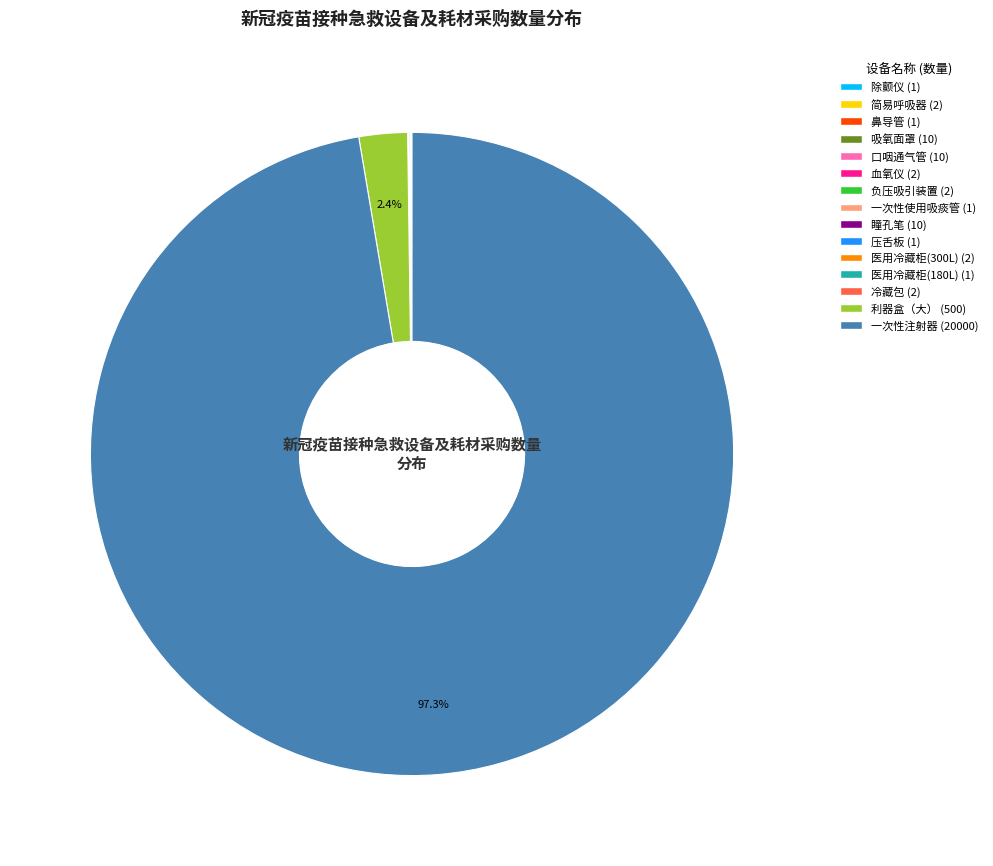

What is the largest slice in the pie chart?

一次性注射器